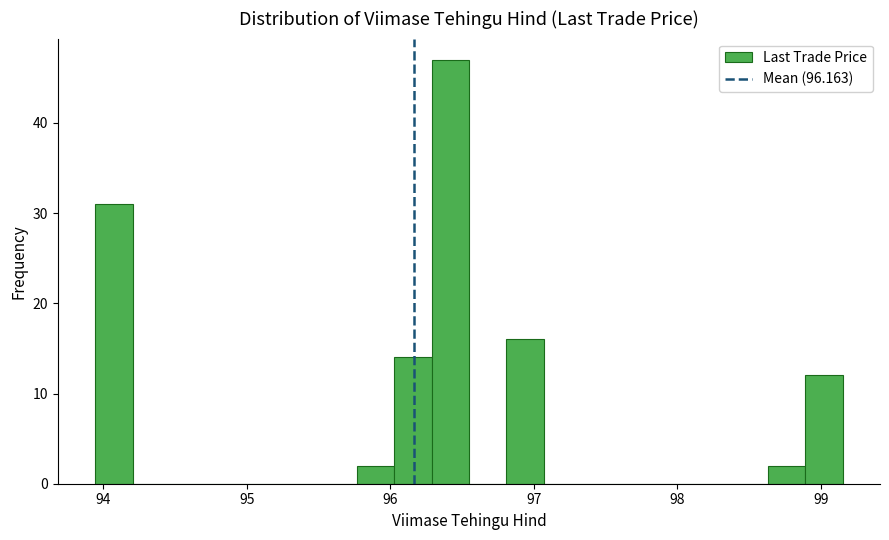

Around what value on the x-axis is the tallest bar? Give the approximate position of its centre, as read against the axis.

96.4